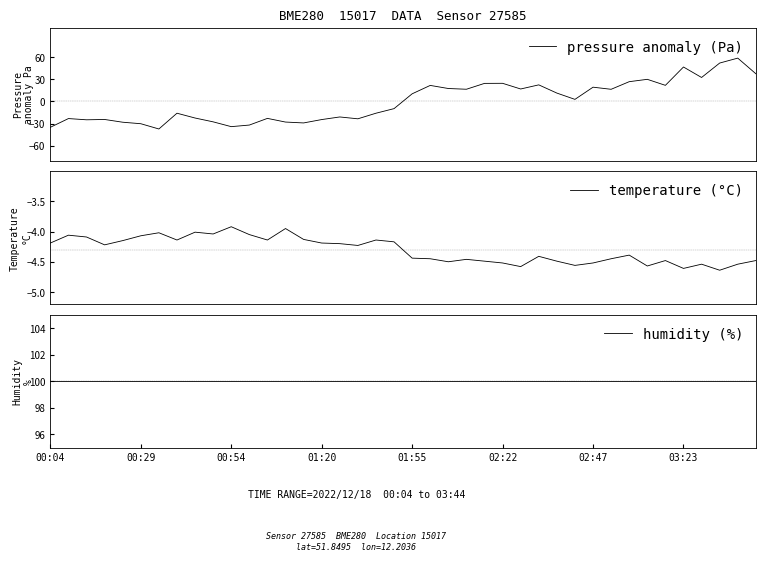

True or false: pressure anomaly (Pa) and humidity (%) cross at least once.

False